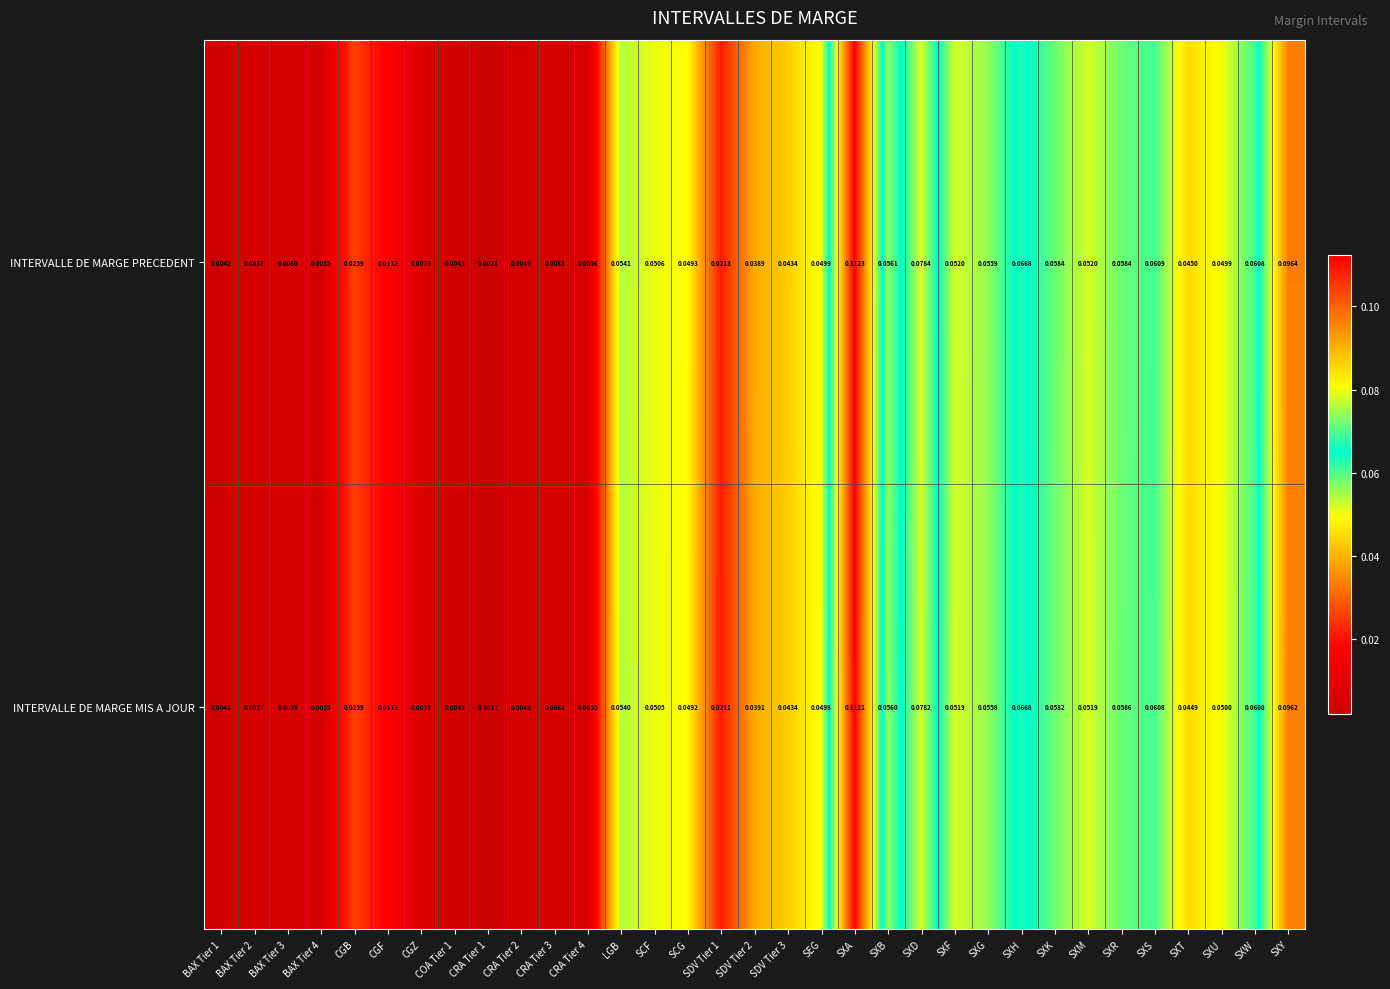

Which series has the largest range (max minus min)?

INTERVALLE DE MARGE PRECEDENT